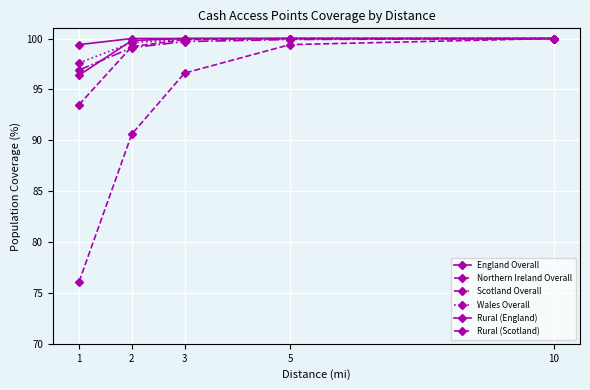

What is the total value across all series at 2?

588.3